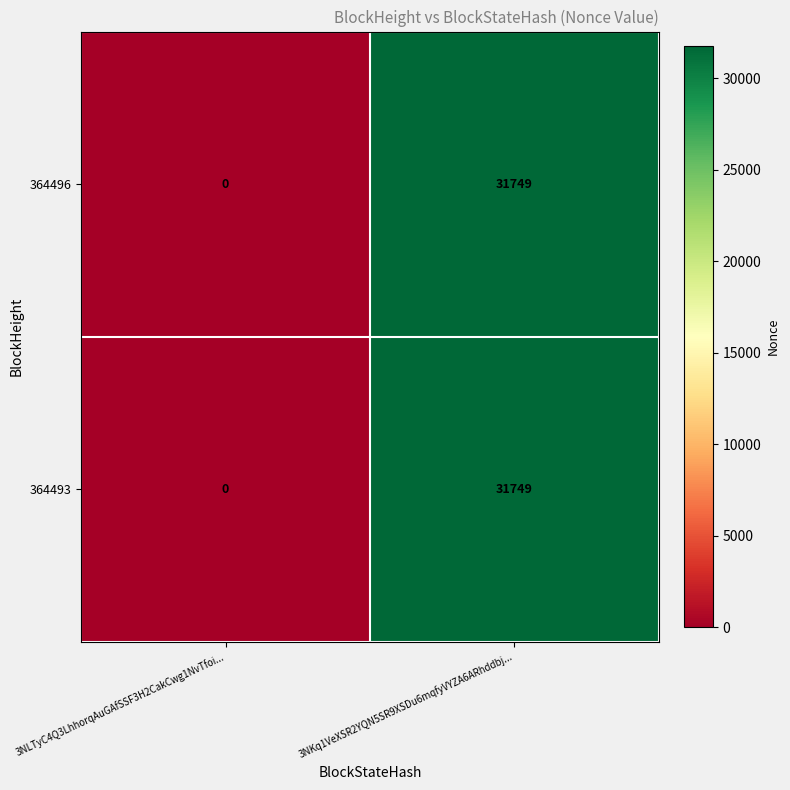

At which label is 364496 closest to 15874?

3NLTyC4Q3LhhorqAuGAfSSF3H2CakCwg1NvTfoi...